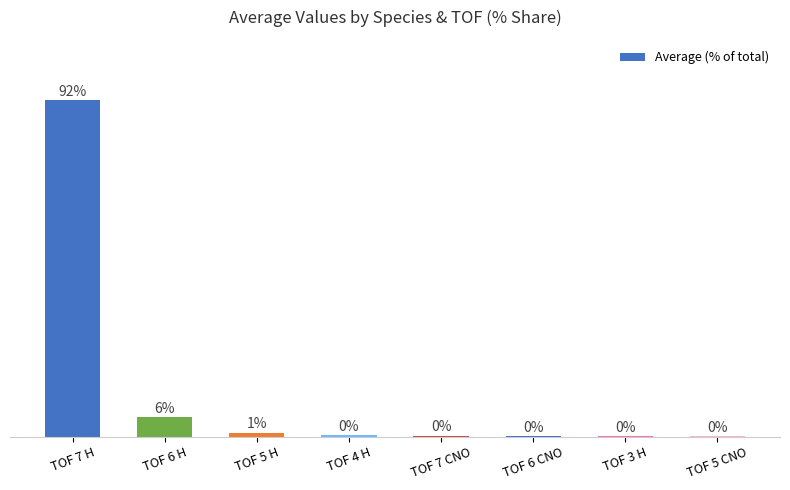

Rank the categories by value from highest to lowest.

TOF 7 H, TOF 6 H, TOF 5 H, TOF 4 H, TOF 7 CNO, TOF 6 CNO, TOF 3 H, TOF 5 CNO